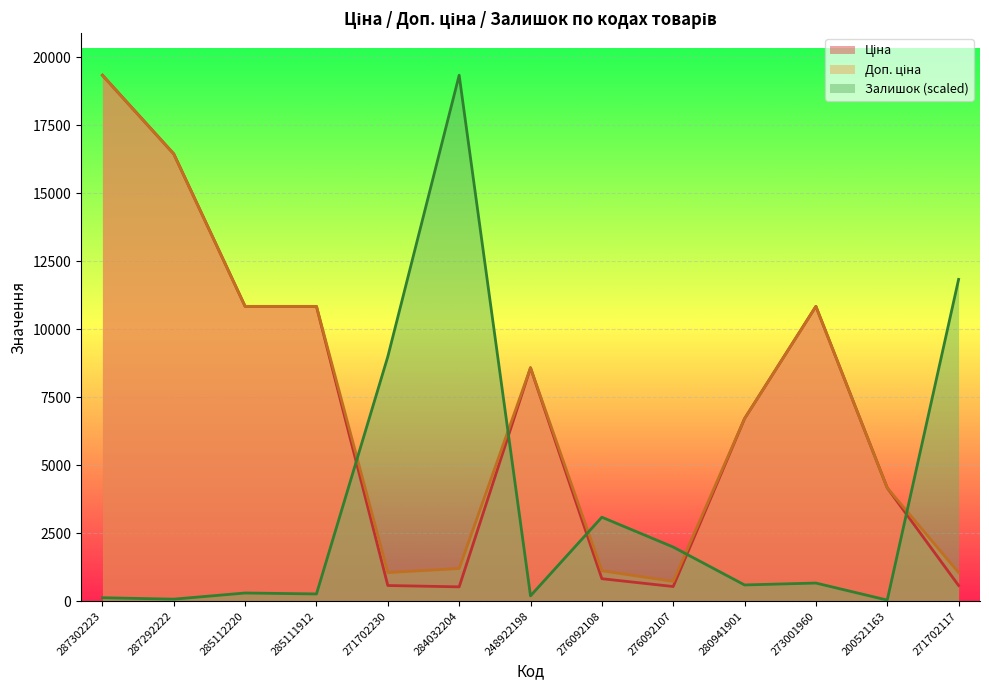

The value of Доп. ціна at 273001960 is 10840.1. True or false?

True